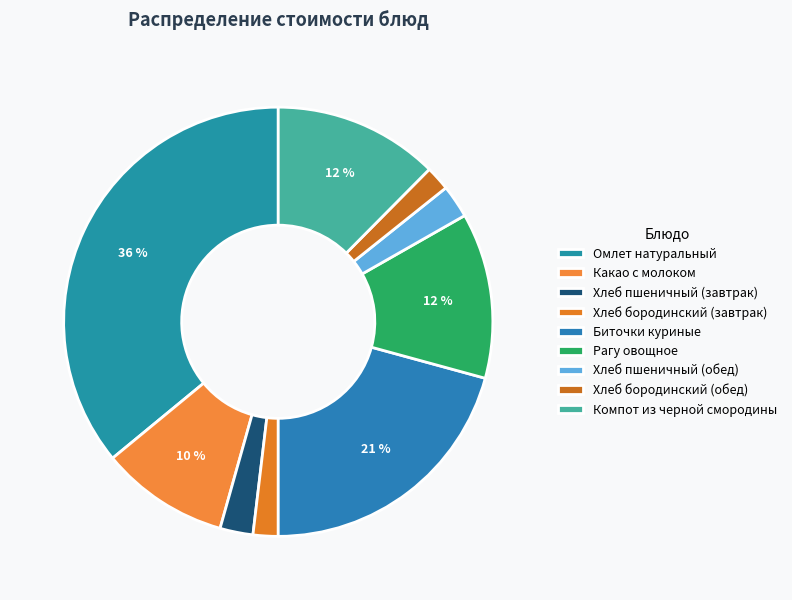

How many segments does this pie chart have?

9